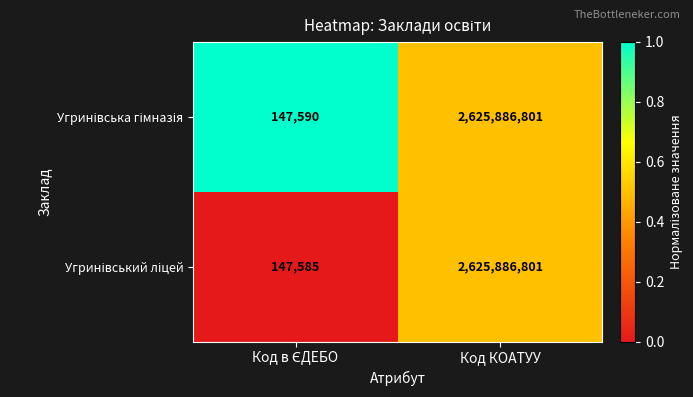

How many series are shown in this chart?

2